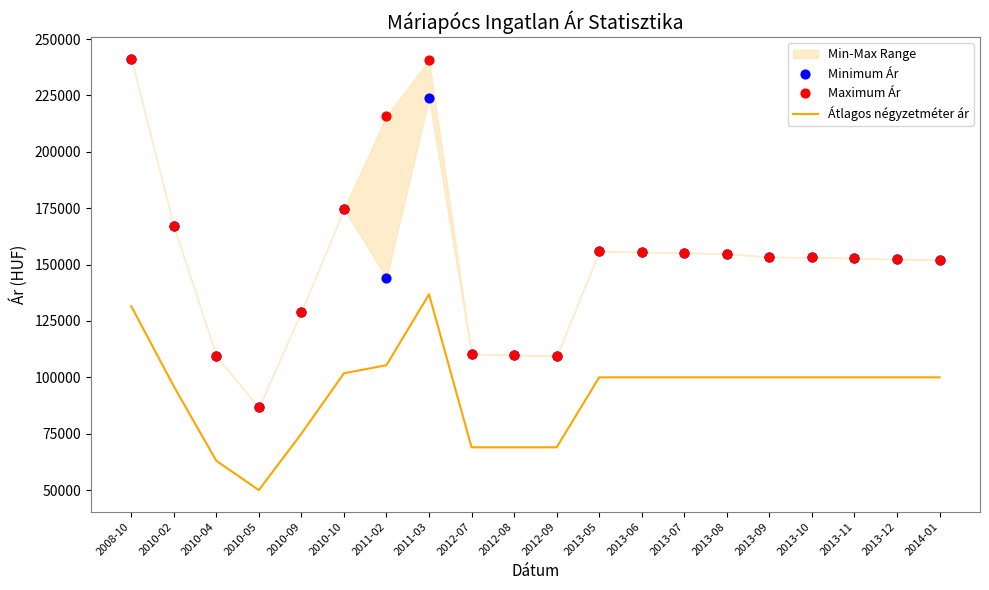

Which series contains the lowest Y value?

Átlagos négyzetméter ár